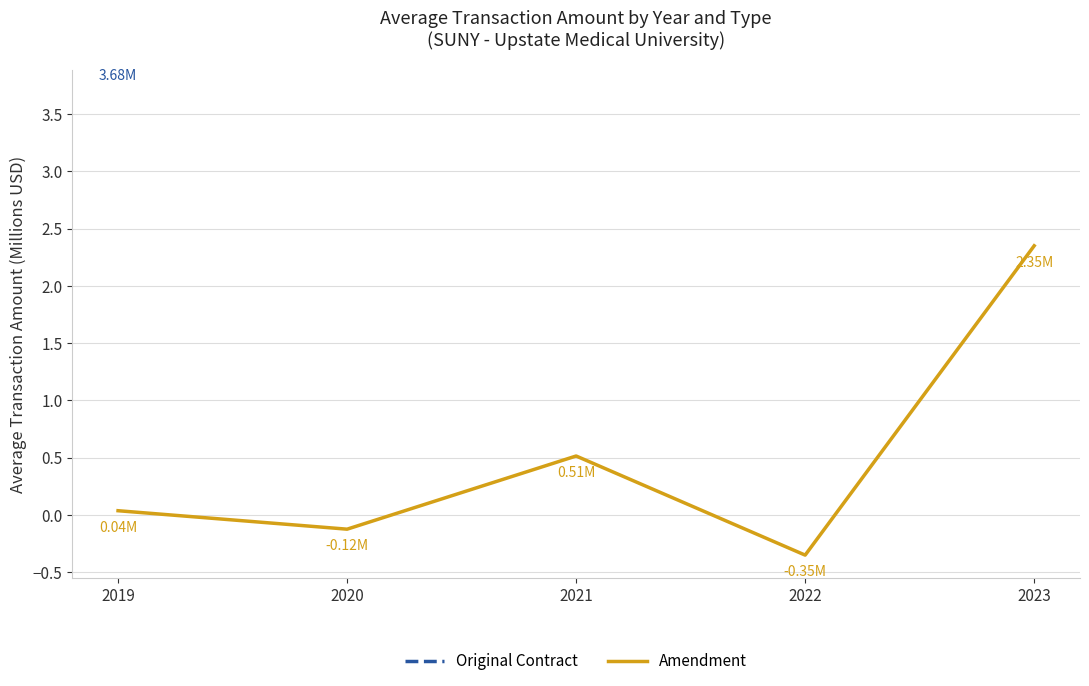

At which label is Amendment closest to 0?

2019